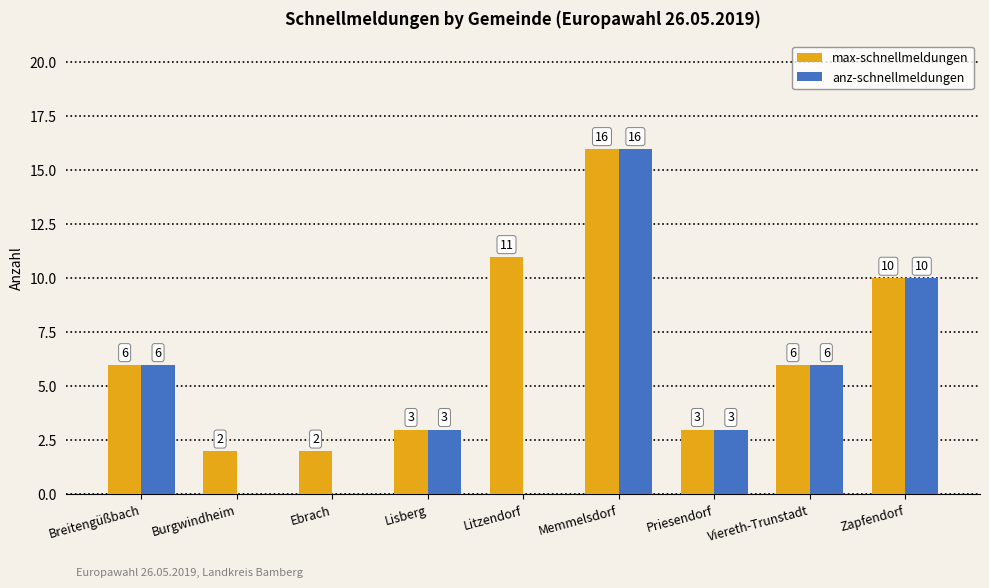

Reading right to left, transcribe all the data shown in this chart.

max-schnellmeldungen: Zapfendorf=10	Viereth-Trunstadt=6	Priesendorf=3	Memmelsdorf=16	Litzendorf=11	Lisberg=3	Ebrach=2	Burgwindheim=2	Breitengüßbach=6
anz-schnellmeldungen: Zapfendorf=10	Viereth-Trunstadt=6	Priesendorf=3	Memmelsdorf=16	Litzendorf=0	Lisberg=3	Ebrach=0	Burgwindheim=0	Breitengüßbach=6